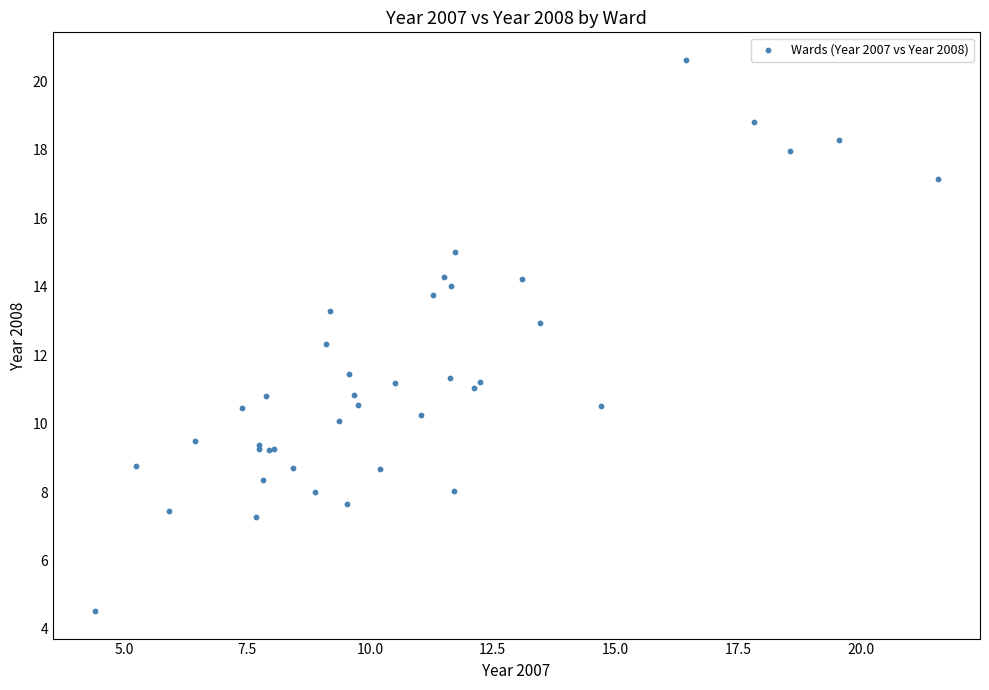

What Y value in the scatter plot is closest to 12?

12.3